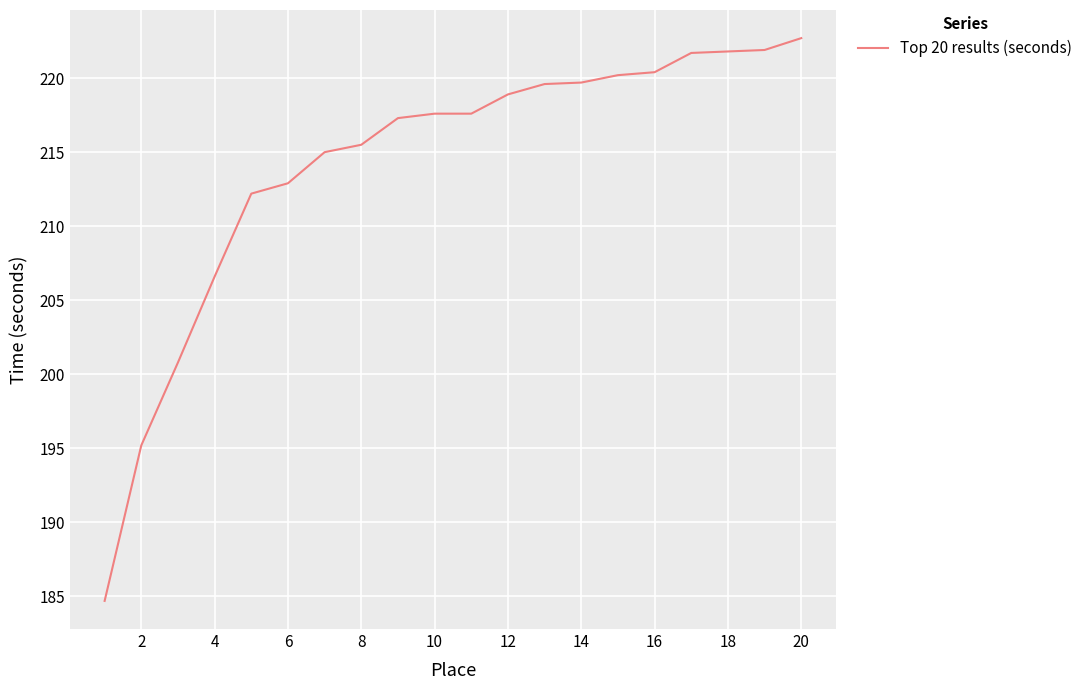

What is the greatest value displayed?

222.7